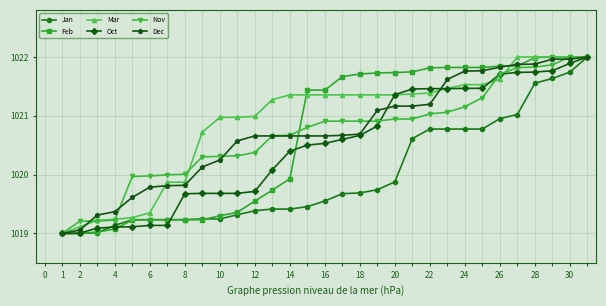

What is the value of the Mar point at the 5th from the left?

1019.3